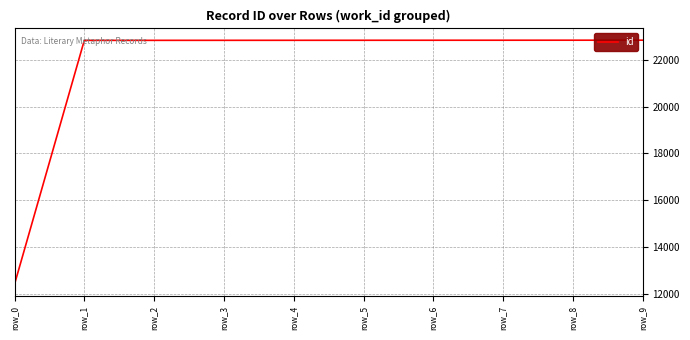

Read the value at row_0, to the nearest 10.

12400